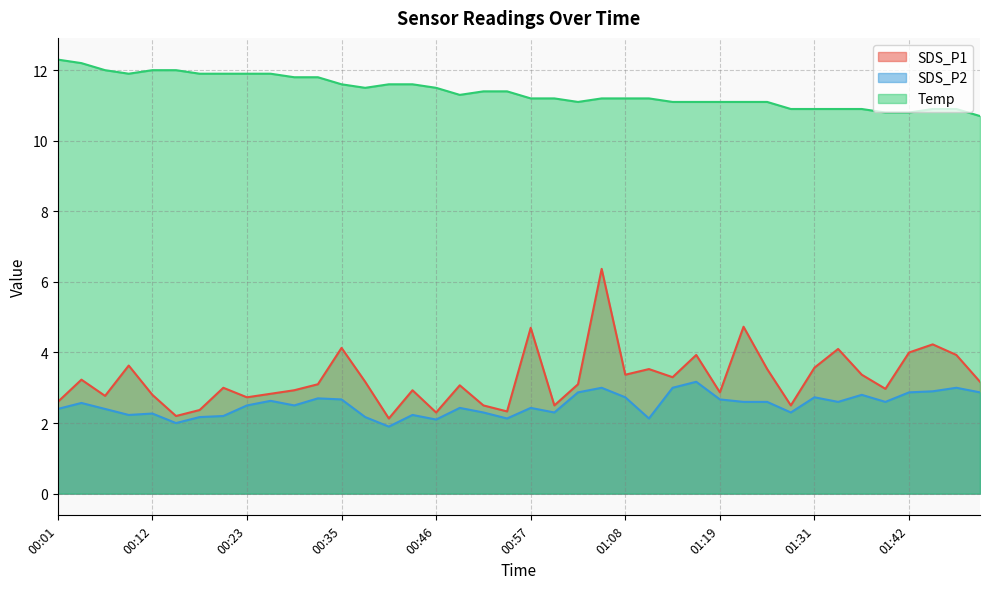

Between 01:05 and 01:48, which is larger?

01:05